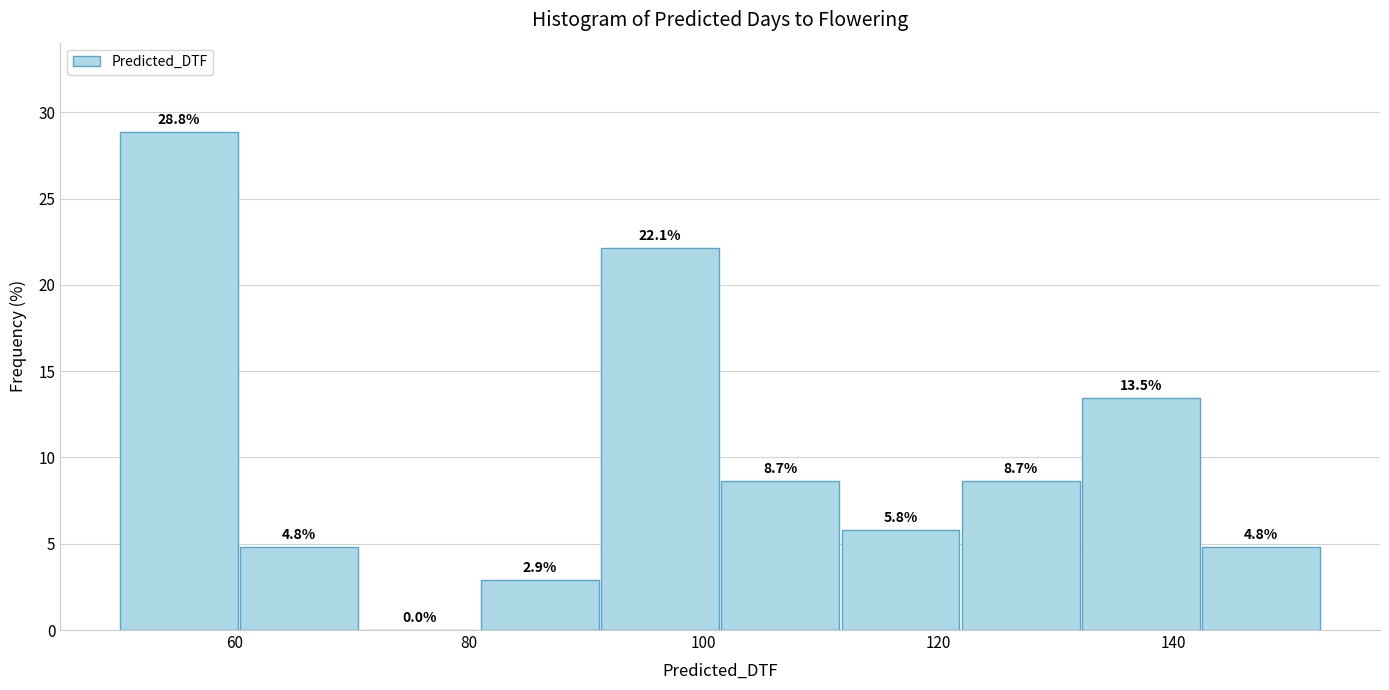

Reading left to right, list every bar in this chart as the range it spans on the x-axis followed by its height. The bar edges are not printed on the chart, so give them approximately, as read against the axis.

50 to 60: 28.8
60 to 70: 4.8
70 to 82: 0.0
82 to 92: 2.9
92 to 102: 22.1
102 to 112: 8.7
112 to 122: 5.8
122 to 132: 8.7
132 to 142: 13.5
142 to 152: 4.8